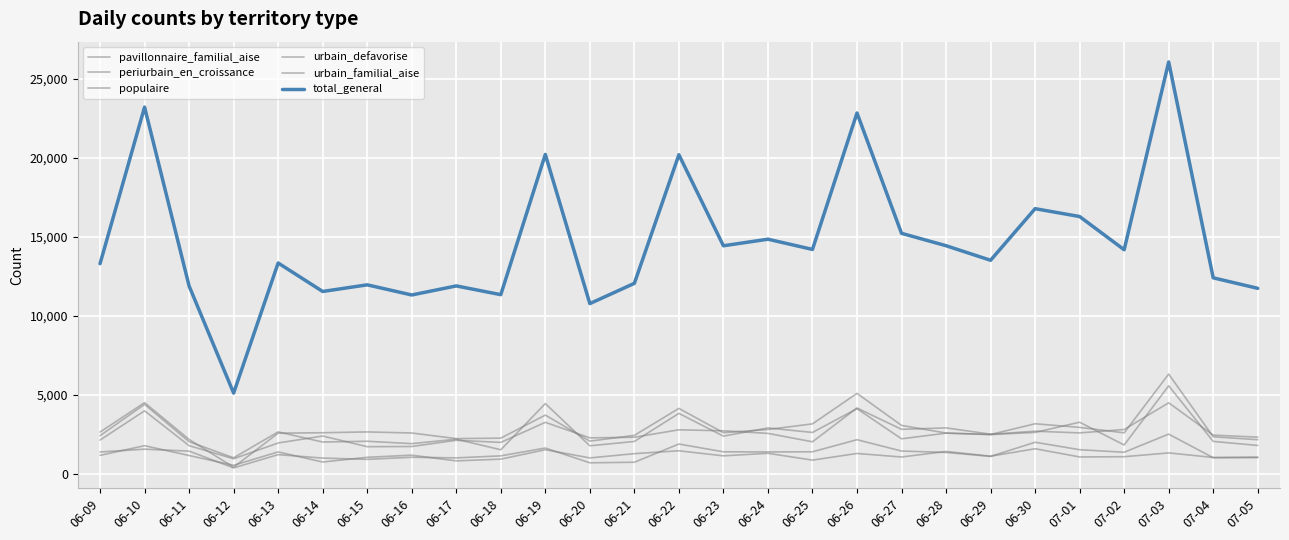

At which category is the sum across all series the highest?

07-03